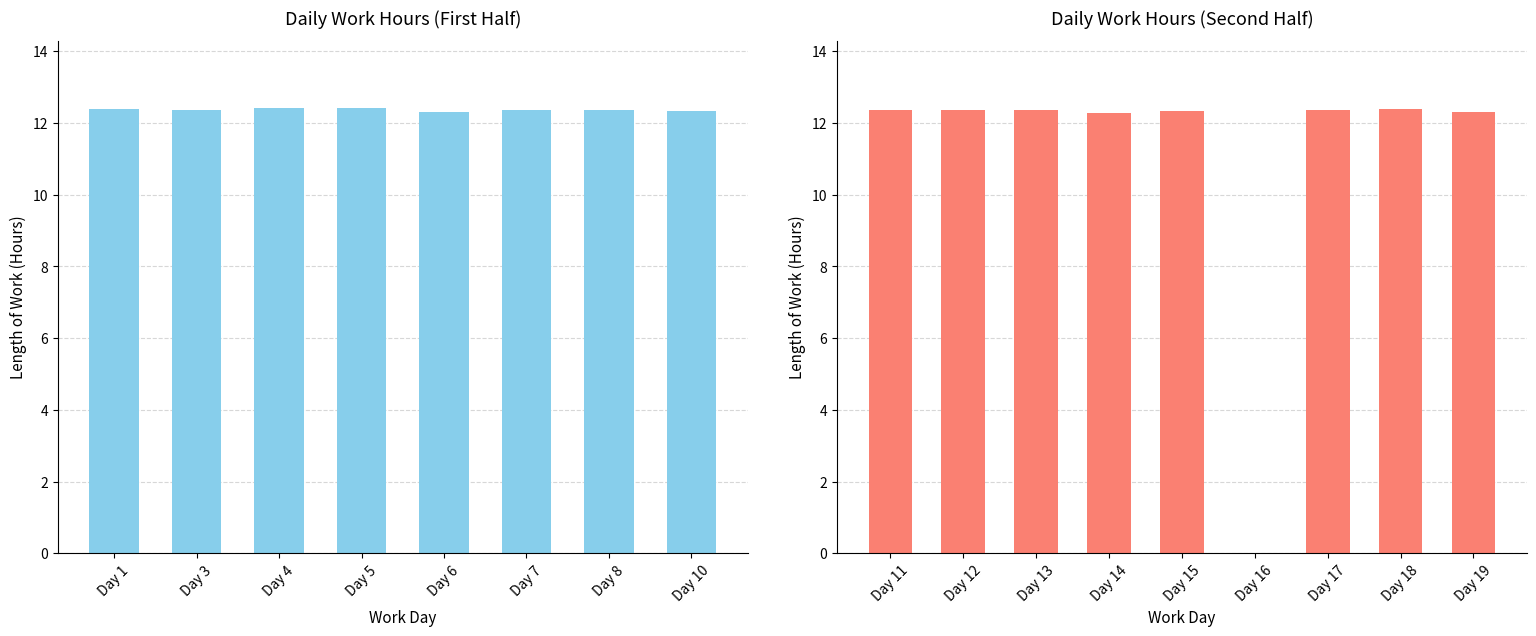

What is the difference between the second highest and second lowest values?

0.1